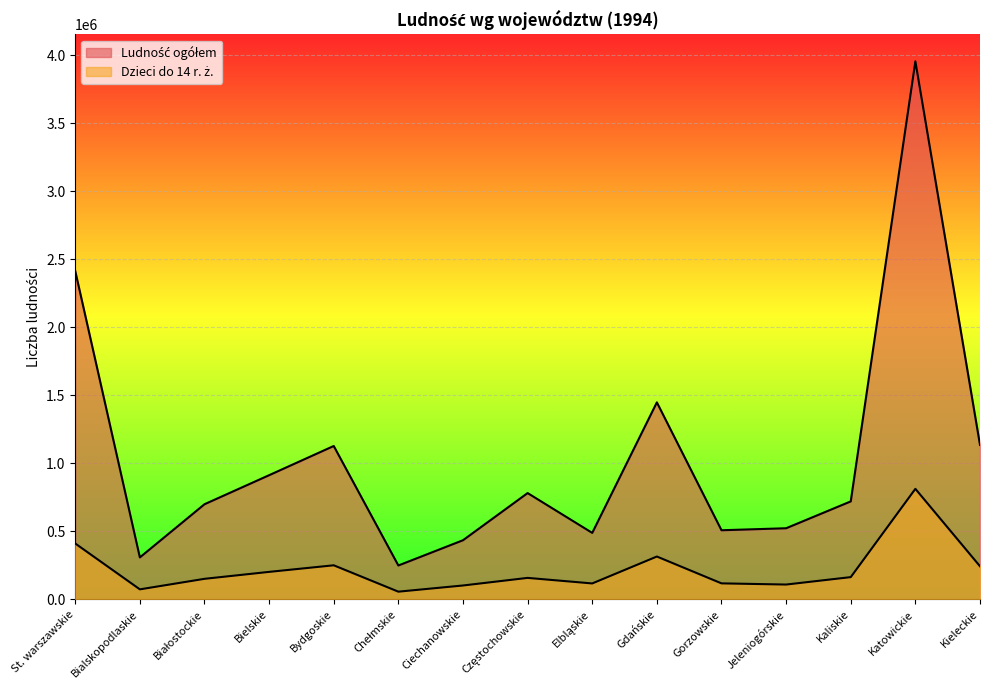

Does the chart display data point markers on the line(s)?

No